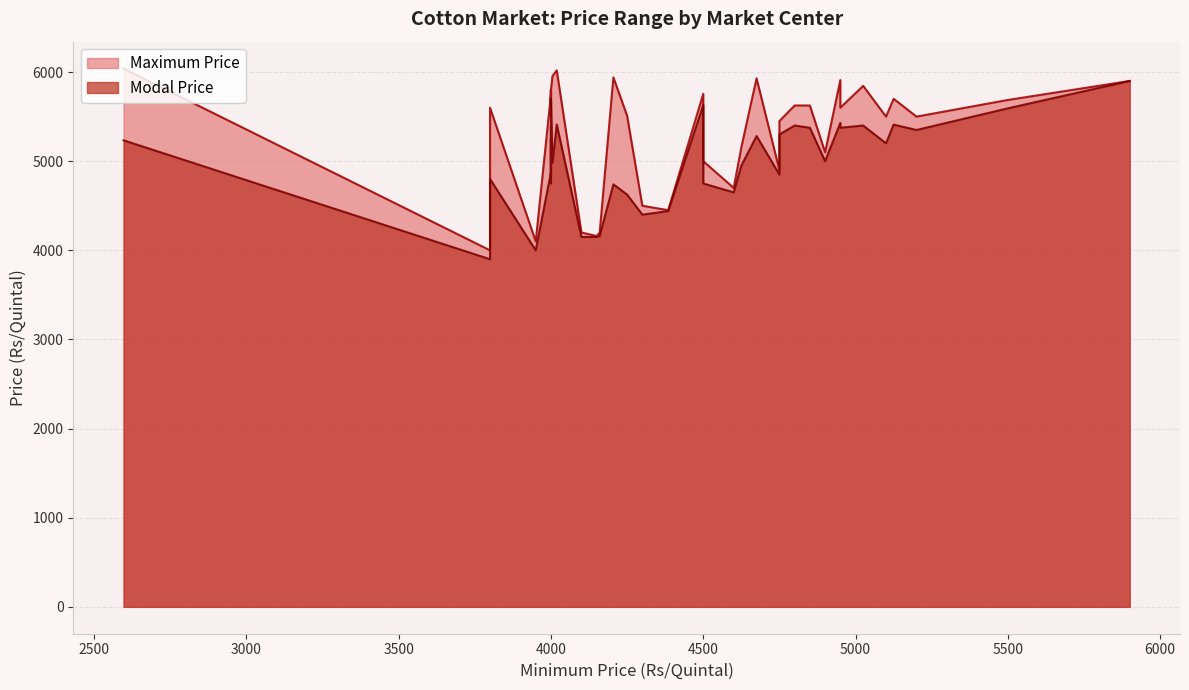

What is the highest value of the Maximum Price series?

6039